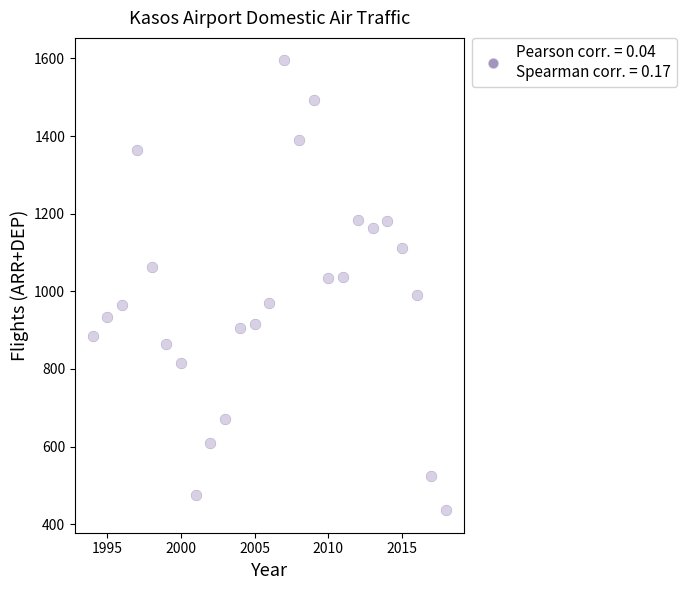

What is the range of X values (max minus min)?

24